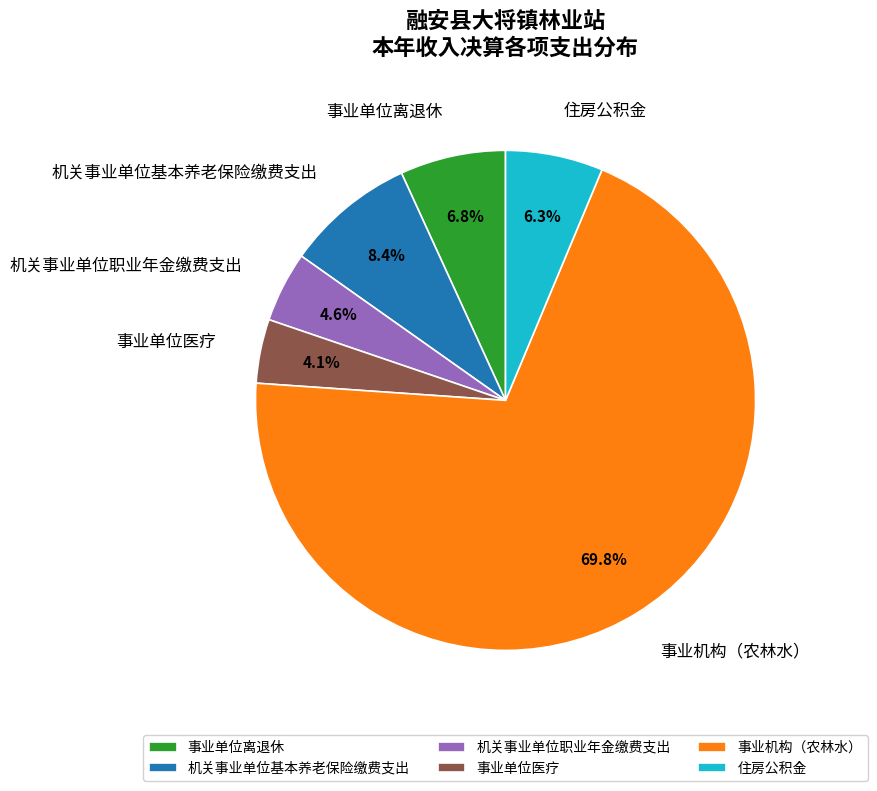

Which category has the biggest portion of the pie?

事业机构（农林水）